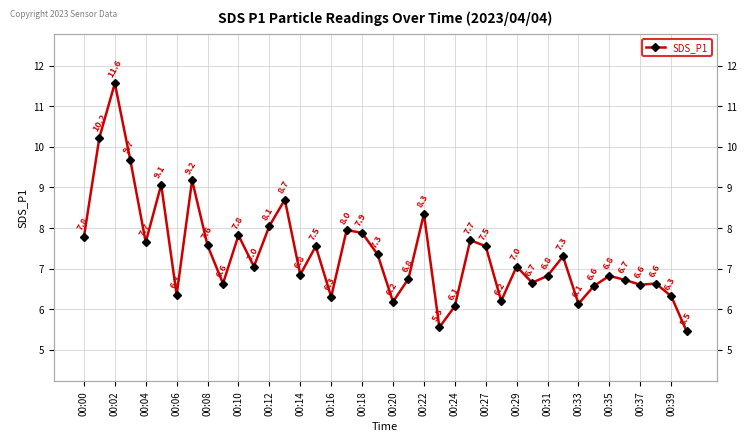

How many lines are shown in the chart?

1